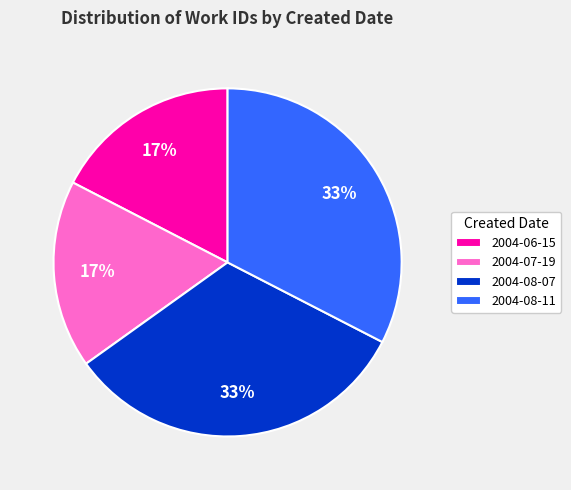

What percentage is the 2004-06-15 slice, to the nearest percent?

17%